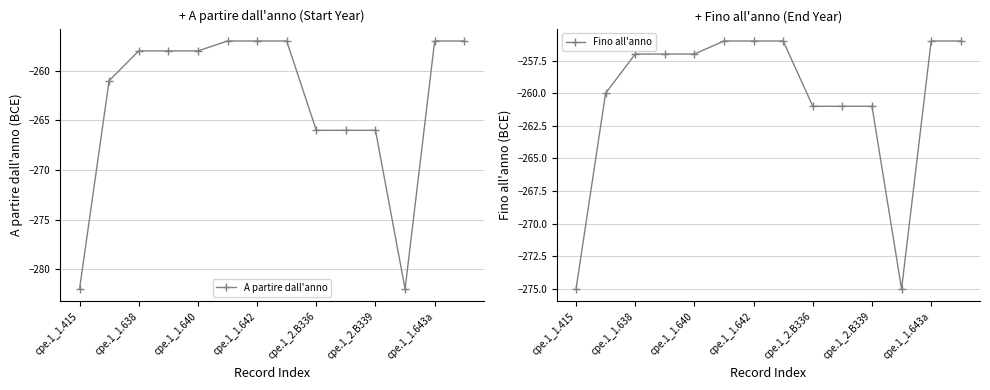

What is the average value of the A partire dall'anno series?

-263